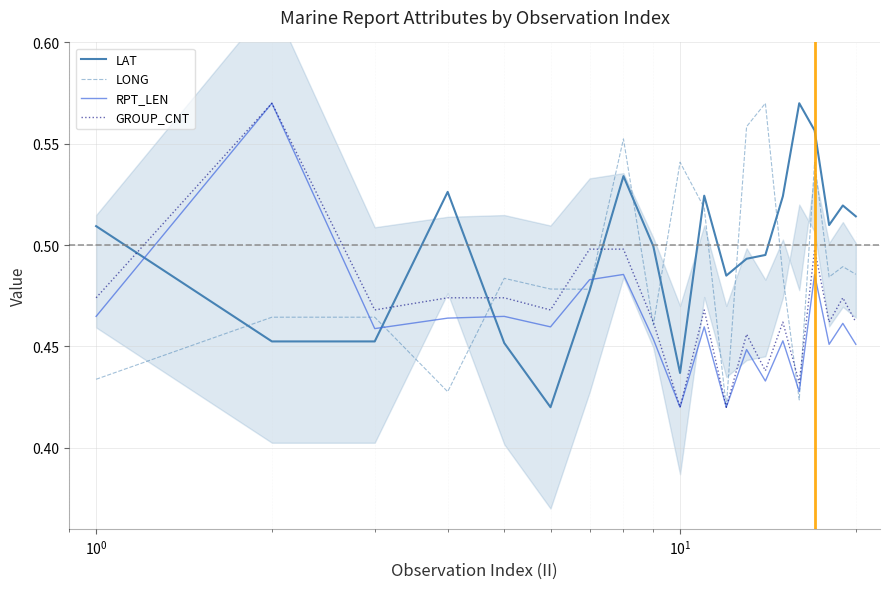

Does the chart display data point markers on the line(s)?

No